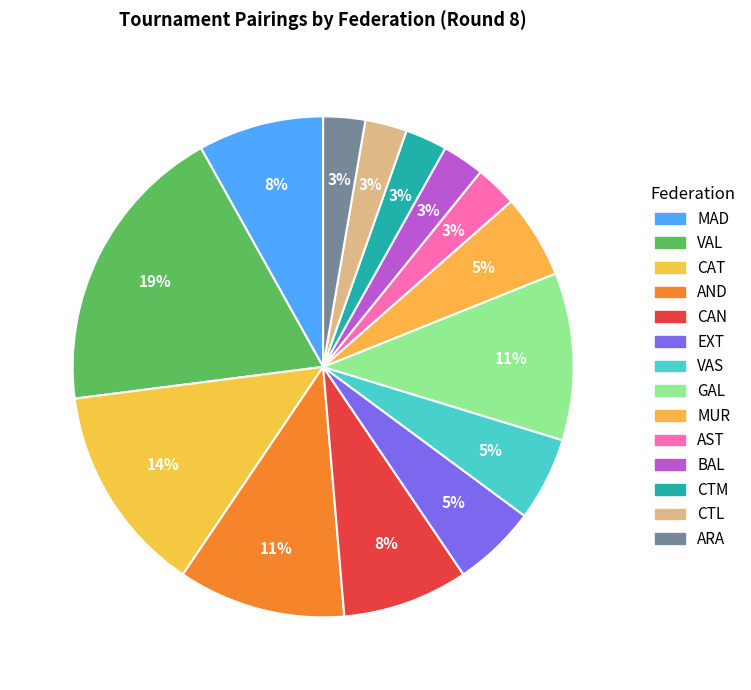

To the nearest percent, what portion does CAT represent?

14%